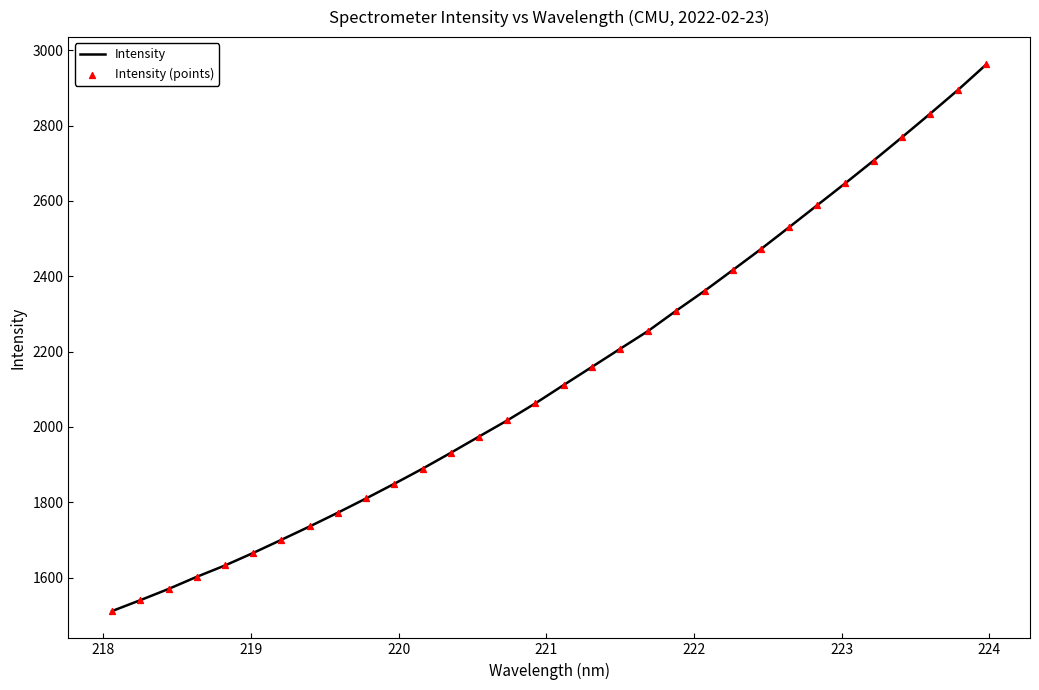

What is the maximum value shown in the chart?

2962.5